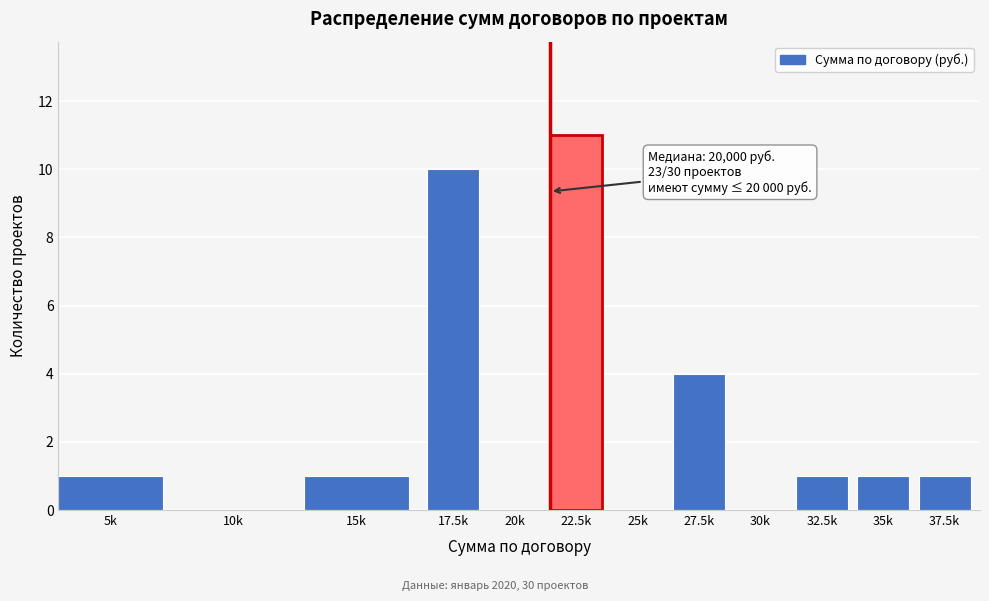

Reading right to left, extract all data points from this chart.

37.5k=1	35k=1	32.5k=1	30k=0	27.5k=4	25k=0	22.5k=11	20k=0	17.5k=10	15k=1	10k=0	5k=1